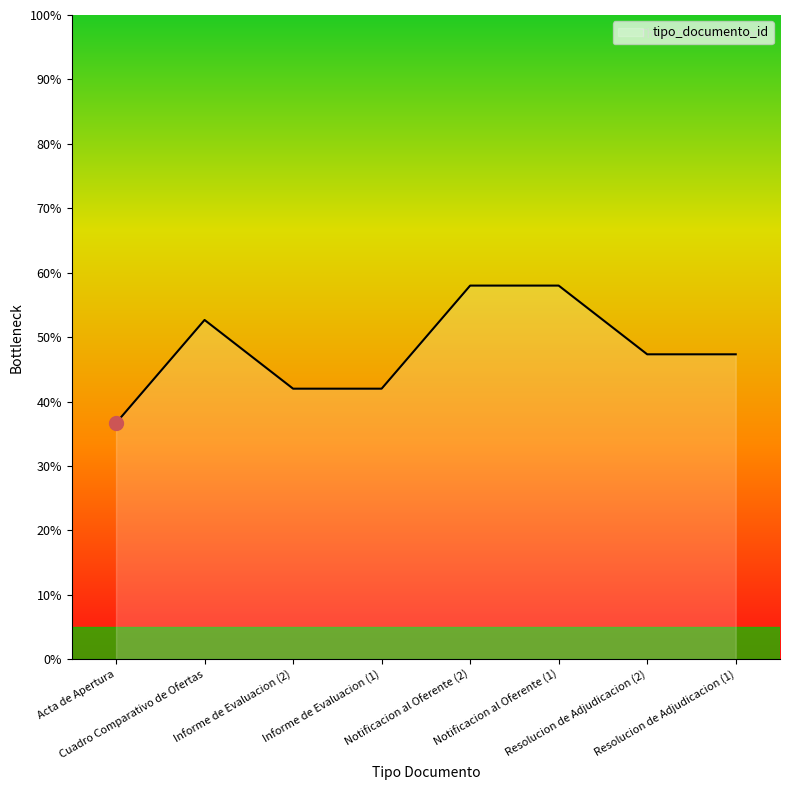

What is the greatest value displayed?

58.0